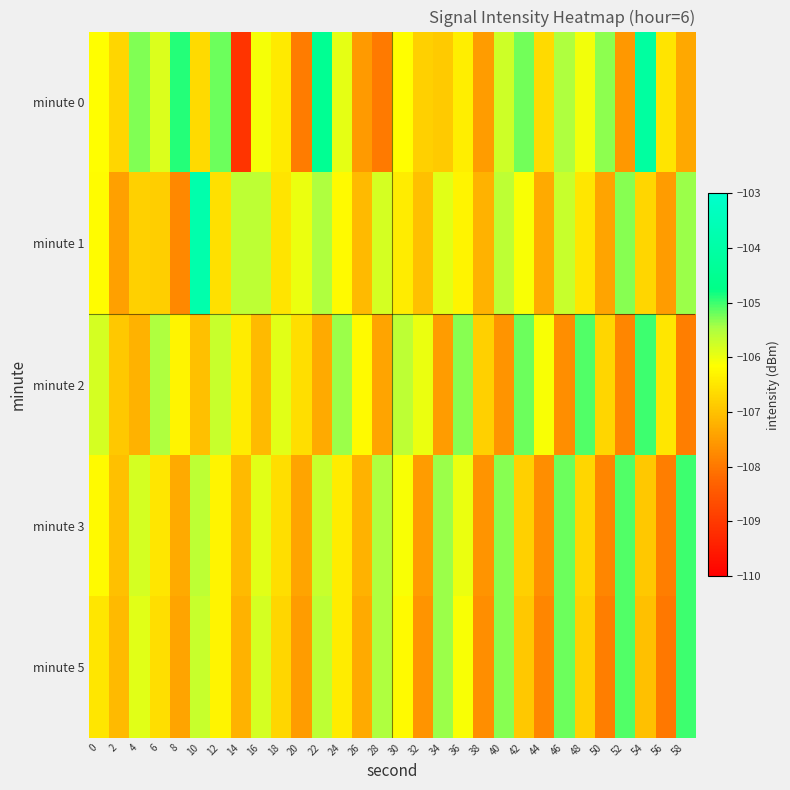

Rank the series at 4 from lowest to highest value.

minute 2, minute 1, minute 5, minute 3, minute 0